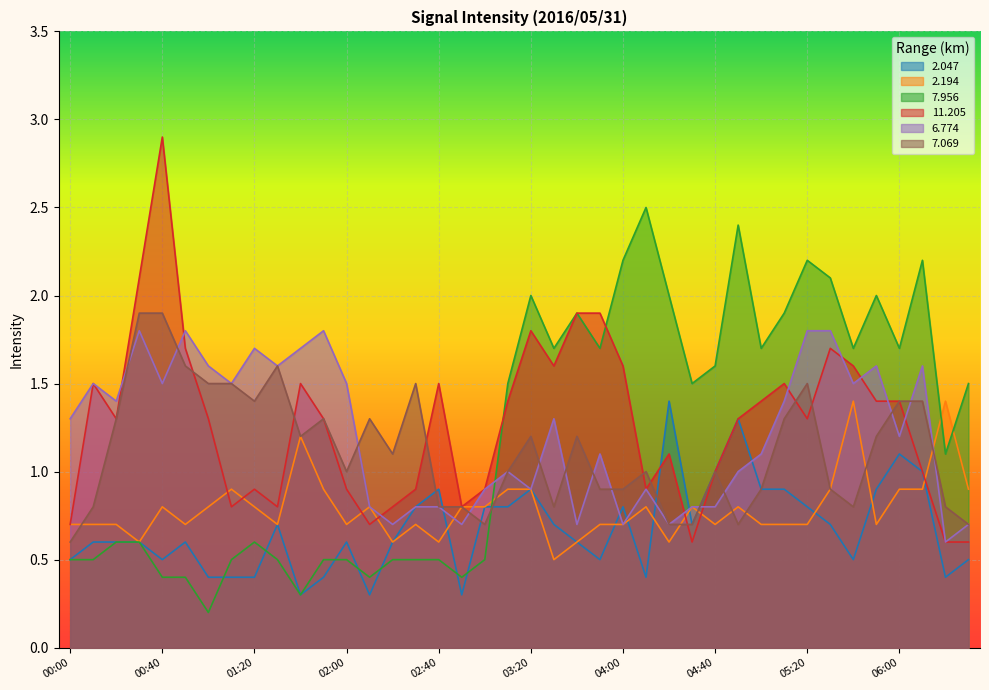

Which category has the highest value across all series?

00:40